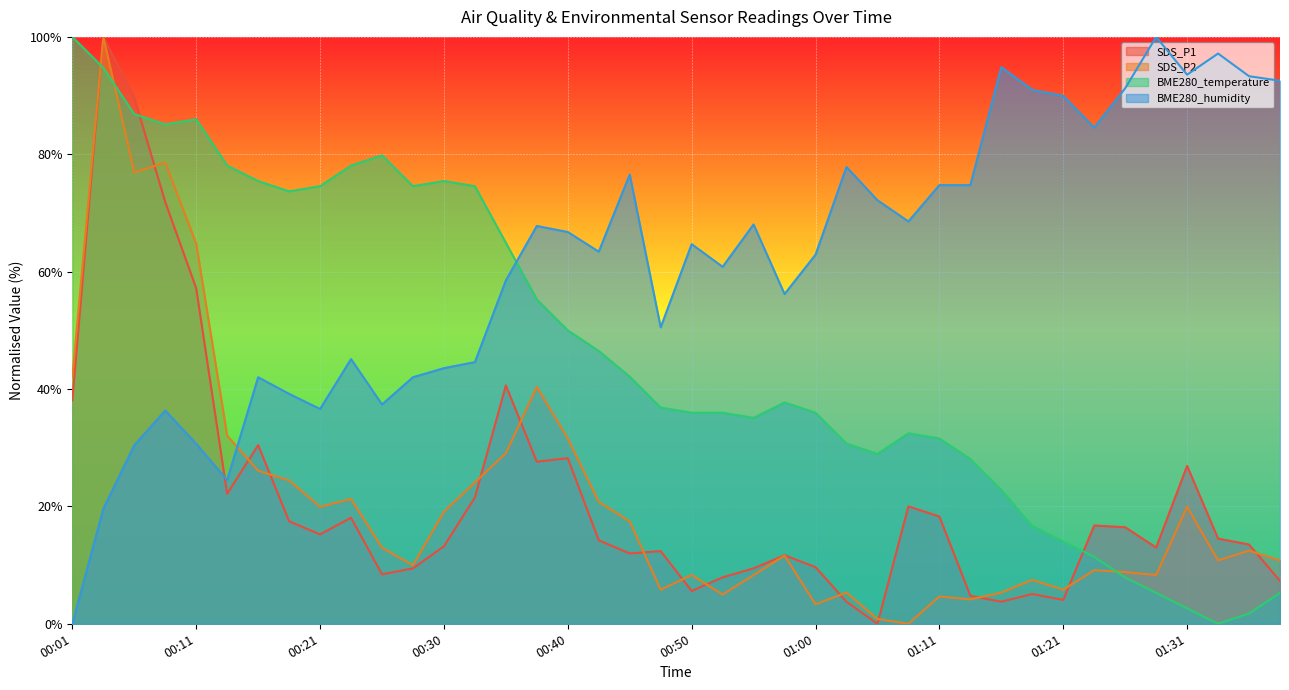

Between which two adjacent categories do BME280_temperature and BME280_humidity first intersect?

00:35 and 00:38